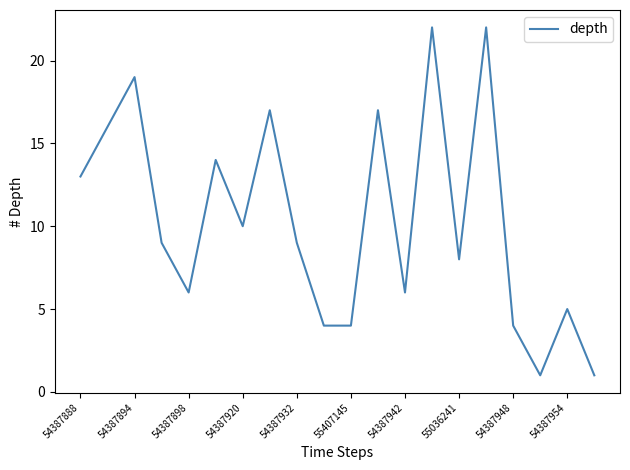

What is the difference between the maximum and minimum values?

21